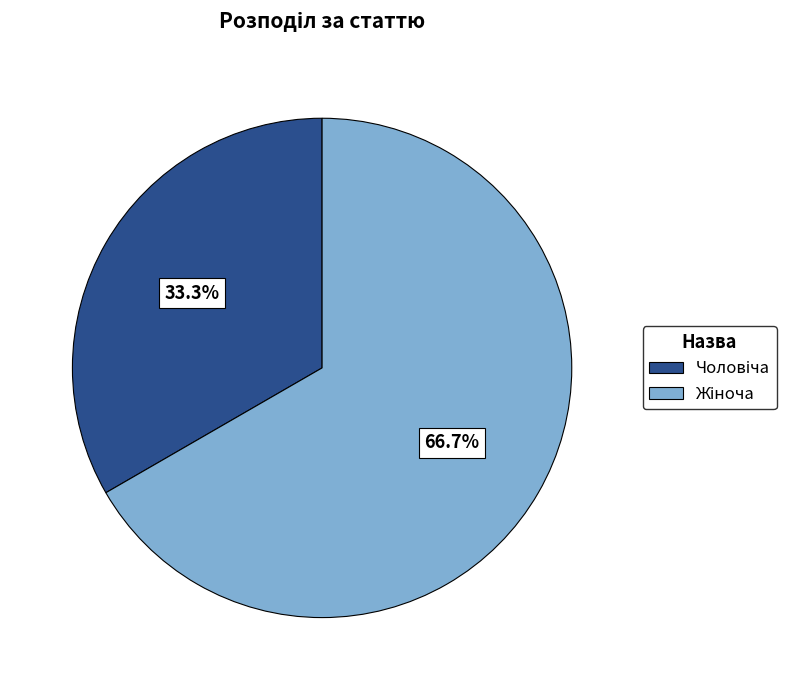

Does any single category account for the majority?

Yes